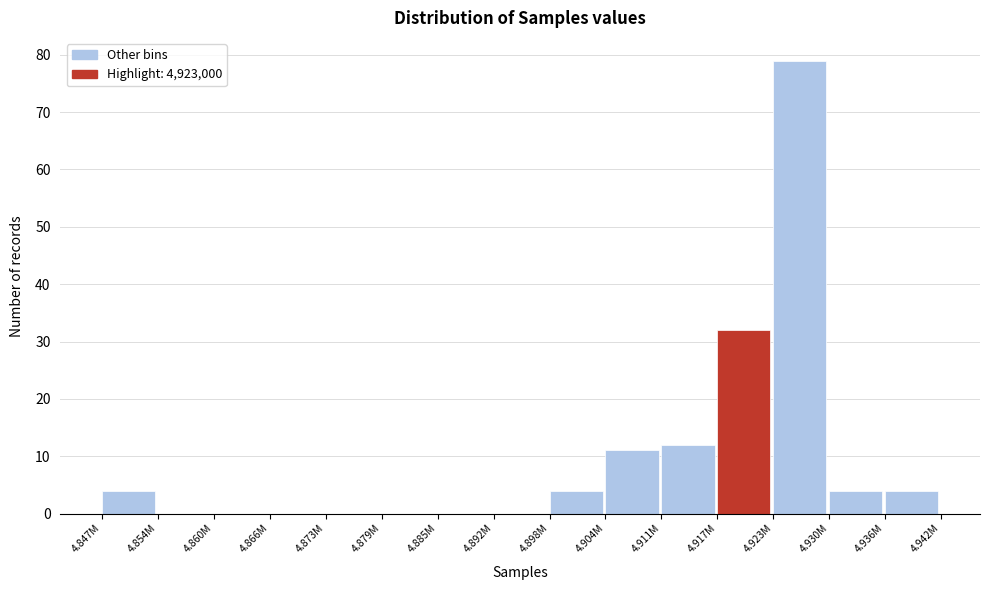

Reading left to right, extract all data points from this chart.

4.847M=4	4.854M=0	4.860M=0	4.866M=0	4.873M=0	4.879M=0	4.885M=0	4.892M=0	4.898M=4	4.904M=11	4.911M=12	4.917M=32	4.923M=79	4.930M=4	4.936M=4